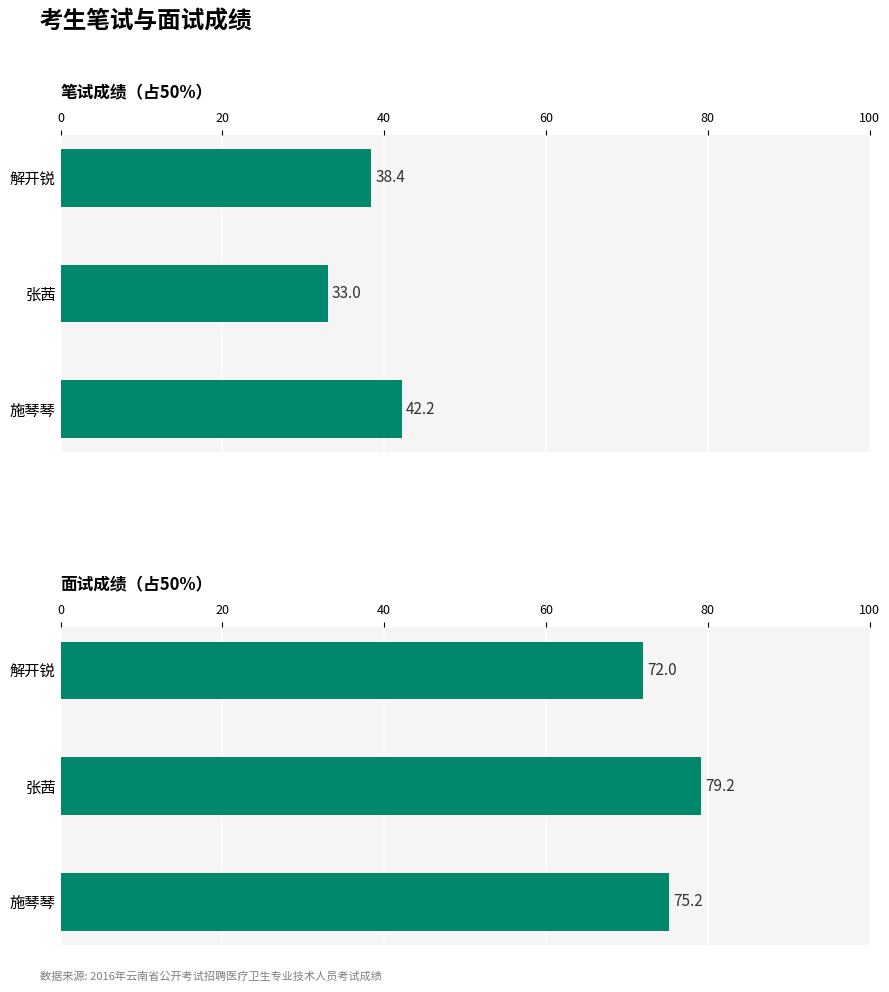

Between 张茜 and 施琴琴, which series saw the biggest shift?

笔试成绩（占50%）